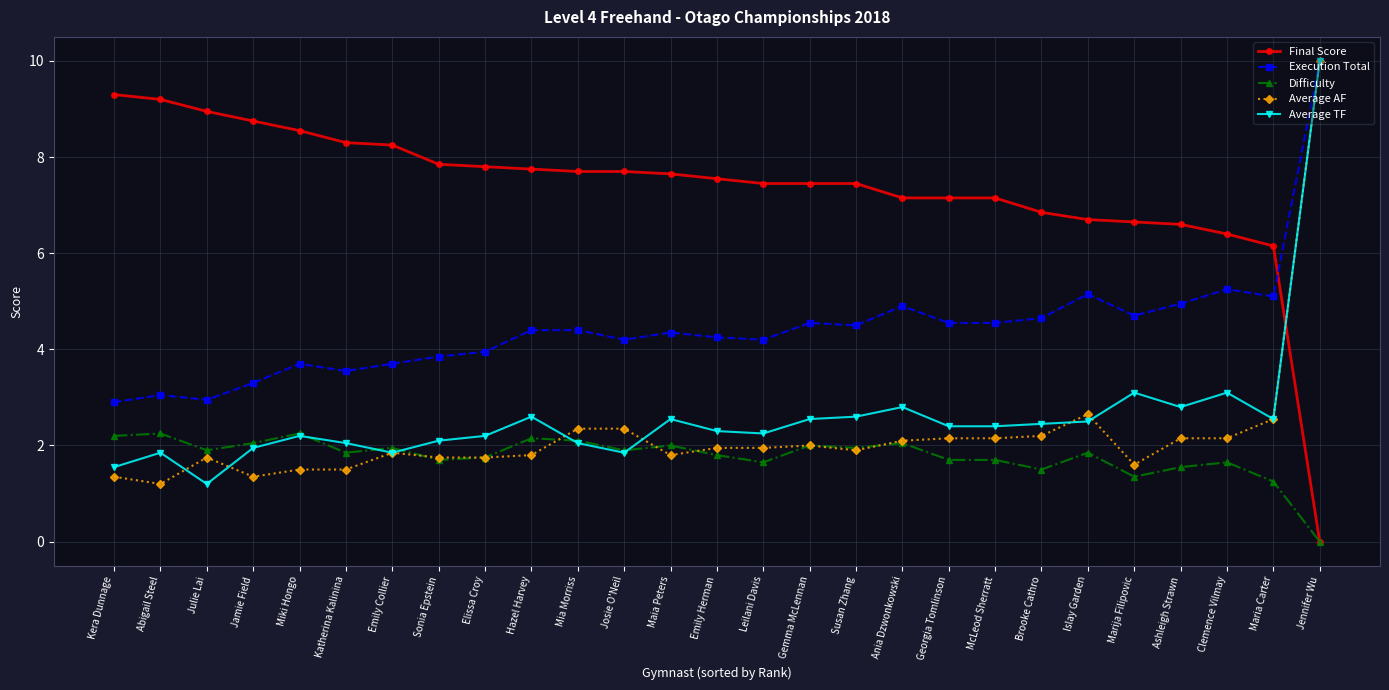

What value does the Difficulty series have at Marija Filipovic?

1.4